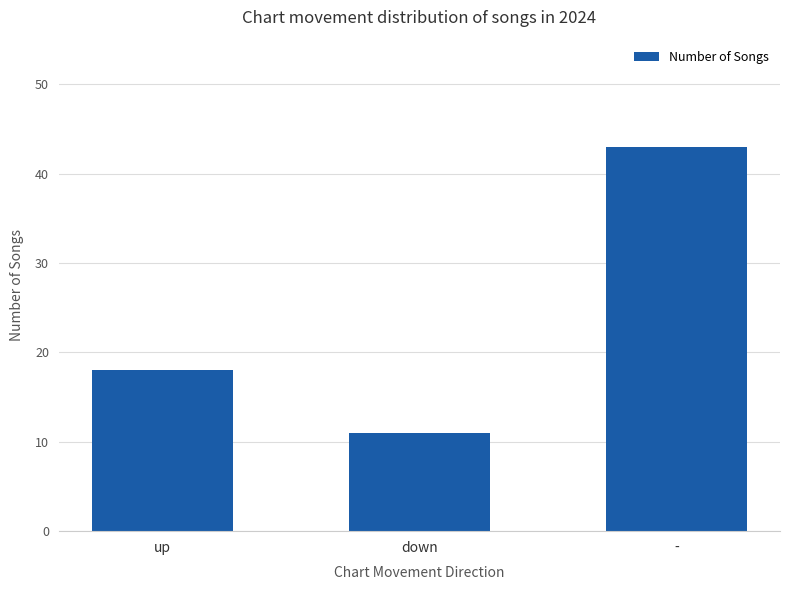

Does the chart contain stacked bars?

No